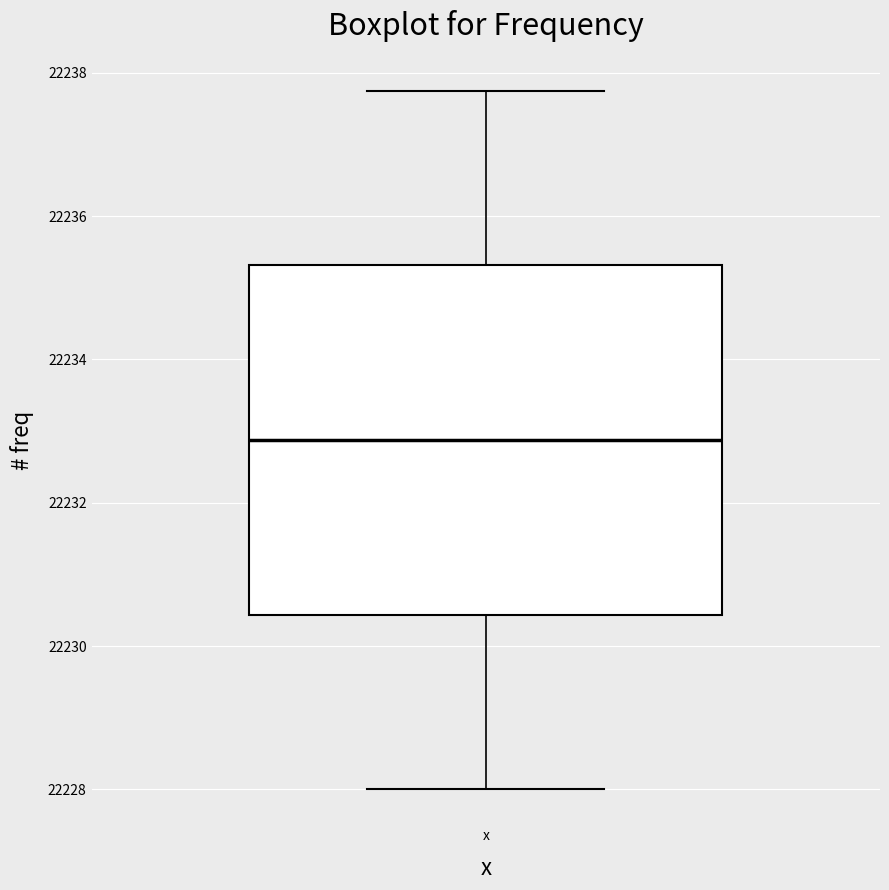

Where does the upper whisker of the box for x end on the y-axis? The values are not printed on the chart, so give them approximately, as read against the axis.

22237.8